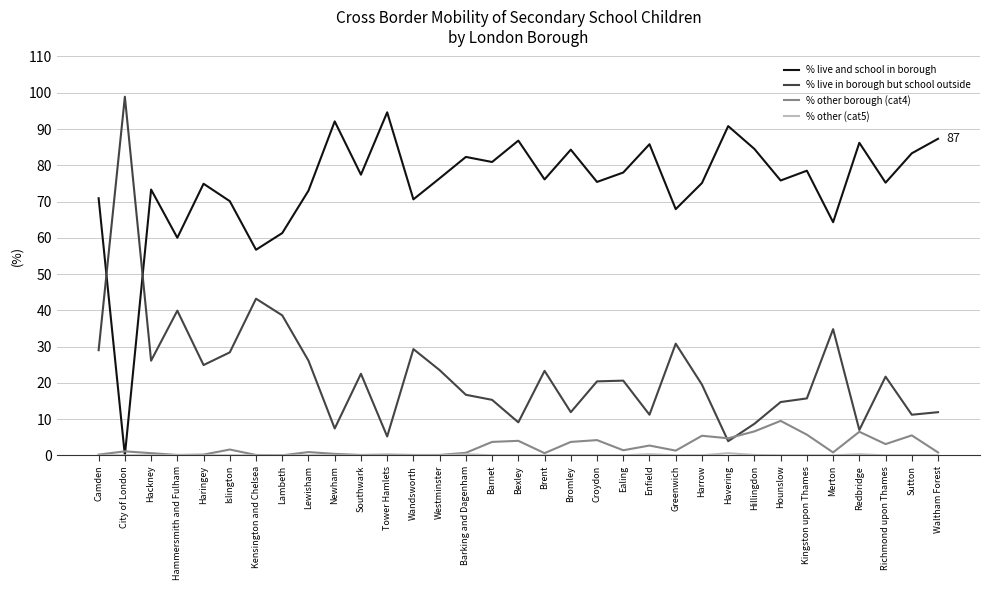

Is it true that % live in borough but school outside equals 26.1 at Lewisham?

True